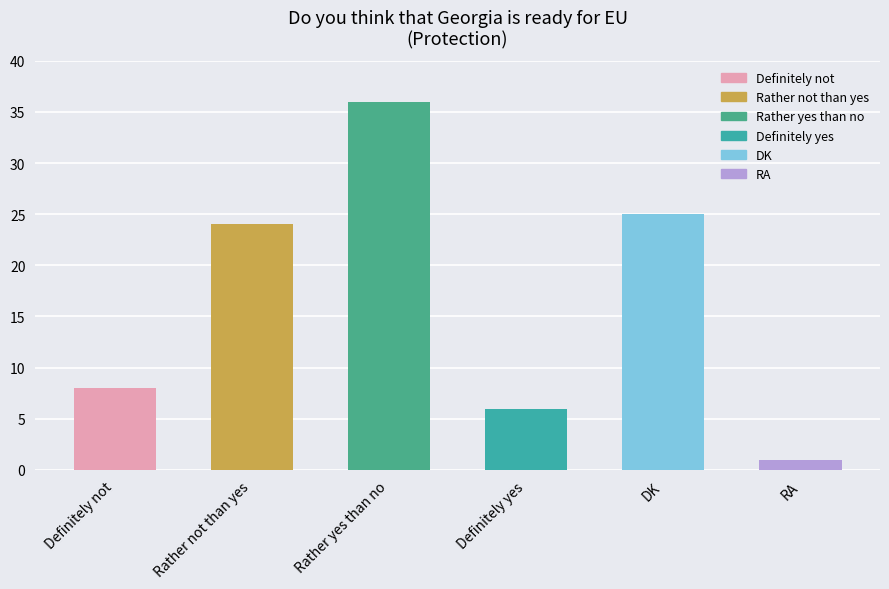

What is the ratio of the value at Definitely not to the value at Definitely yes?

1.3